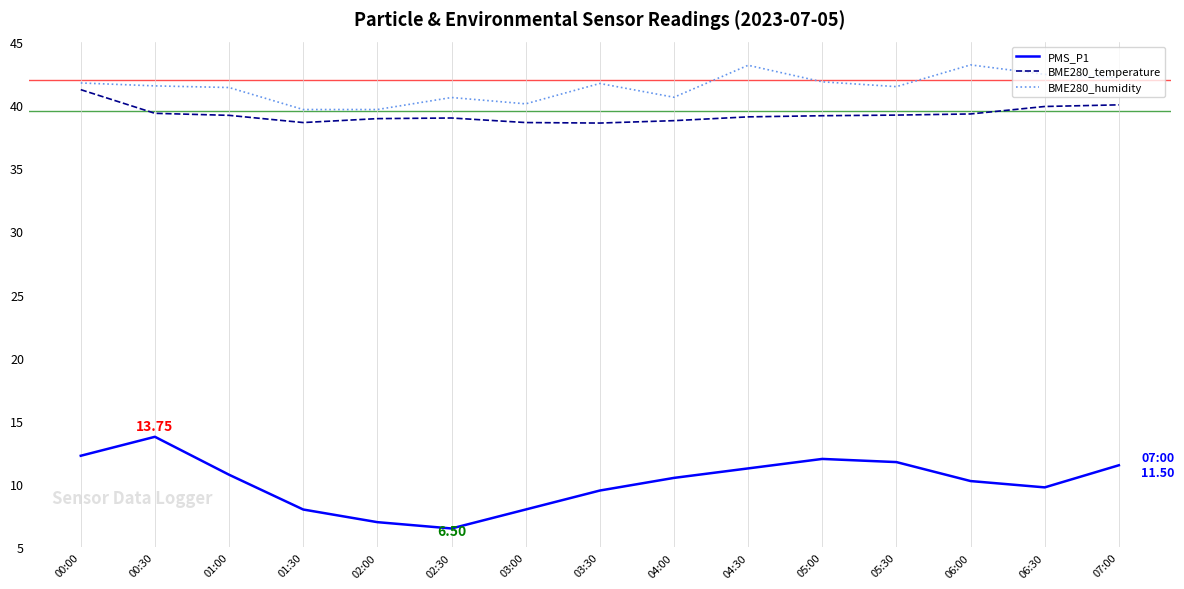

True or false: PMS_P1 and BME280_humidity cross at least once.

False